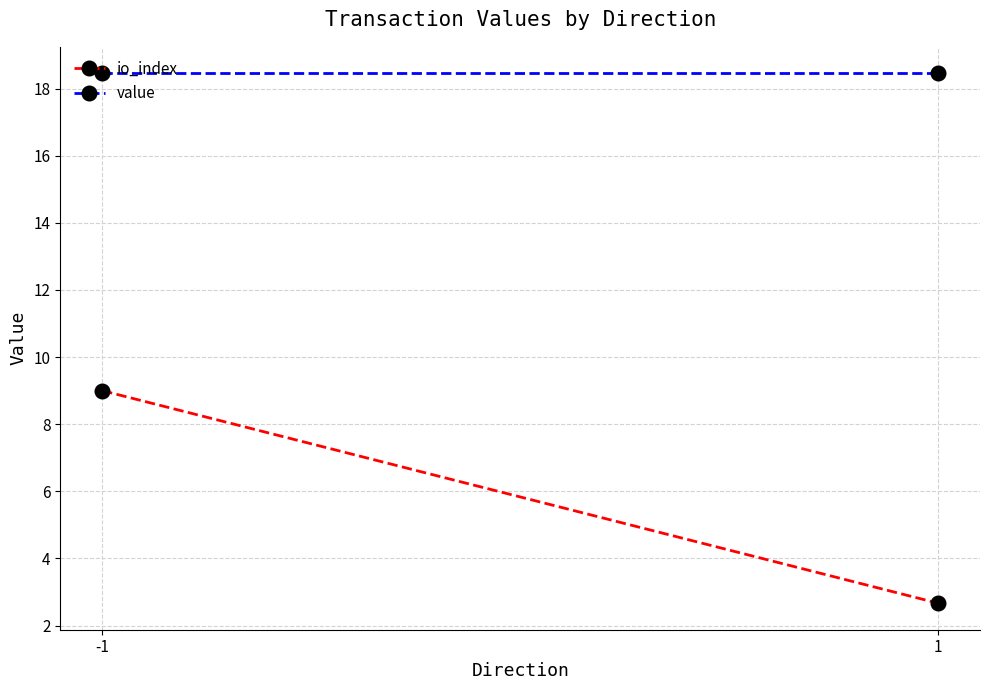

Is the value of value at 1 greater than the value of io_index at 1?

Yes